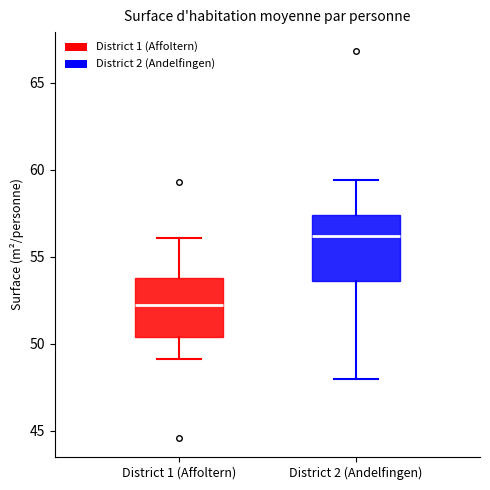

Where does the median line of the box for District 2 (Andelfingen) sit on the y-axis? The values are not printed on the chart, so give them approximately, as read against the axis.

56.0